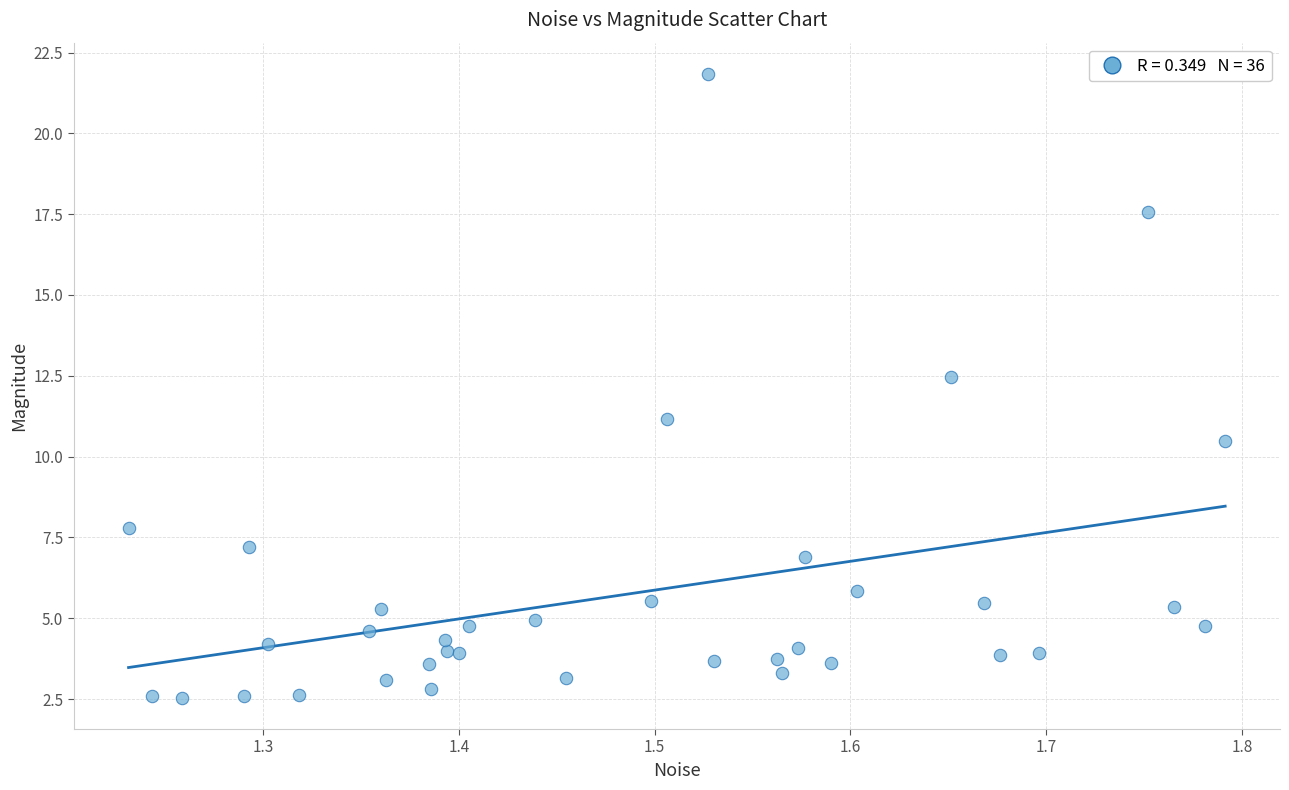

What Y value in the scatter plot is closest to 12?

12.5